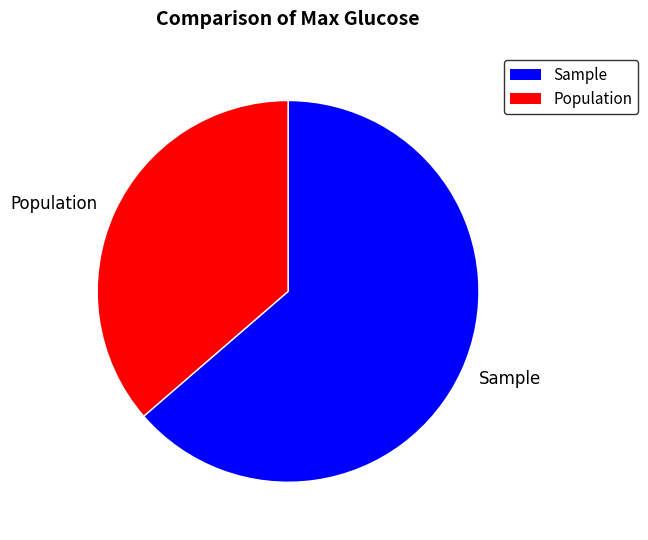

Rank the categories by value from highest to lowest.

Sample, Population